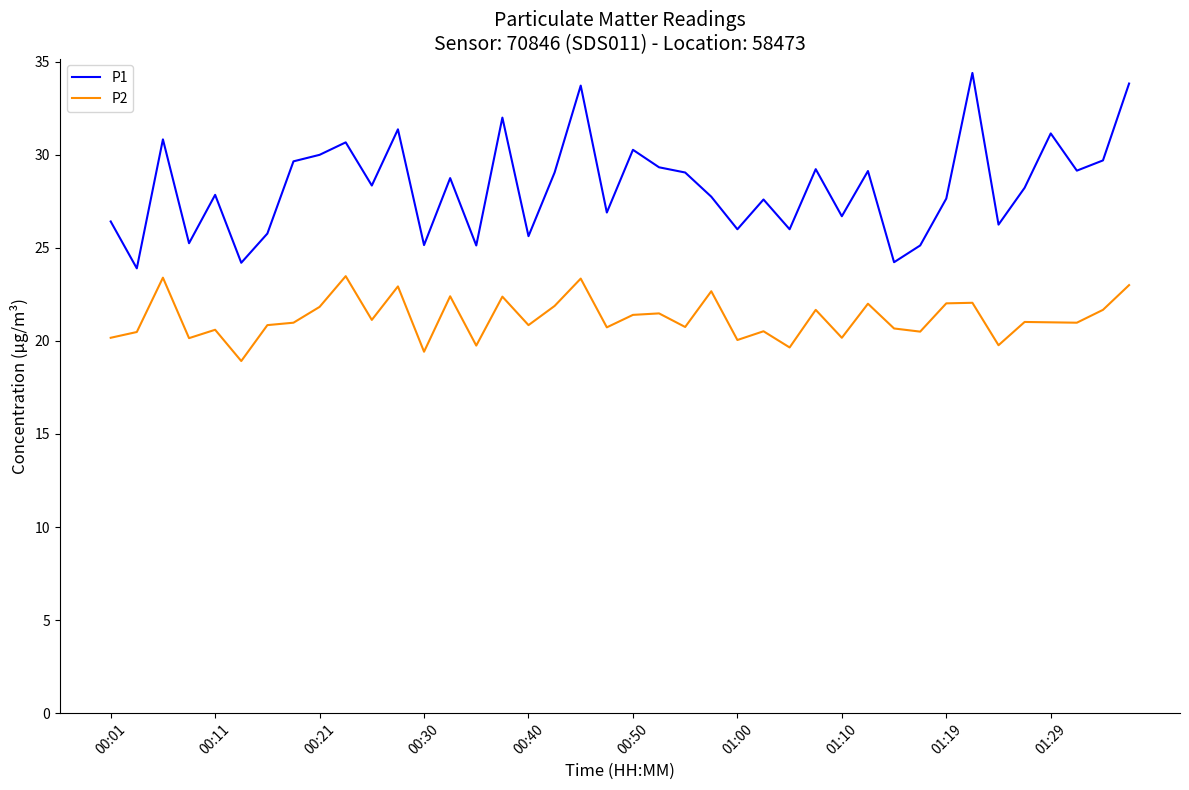

How many lines are shown in the chart?

2